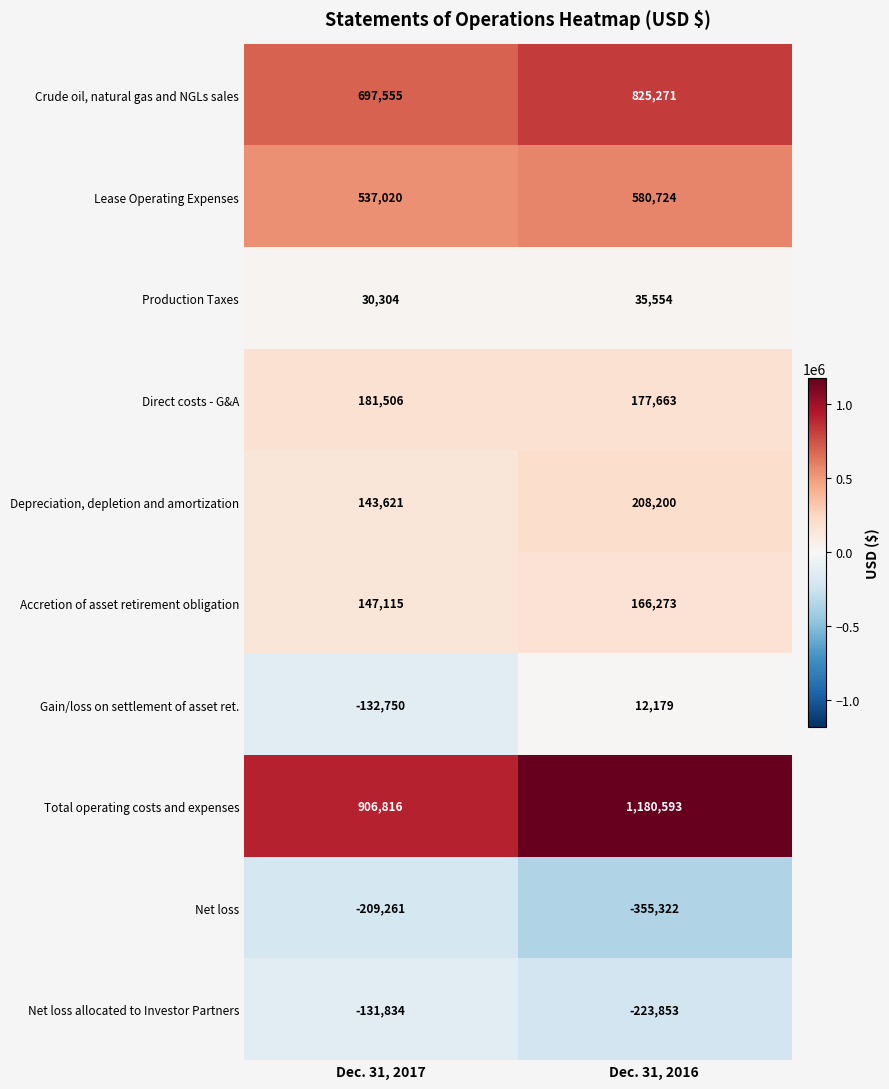

What is the greatest value displayed?

1180593